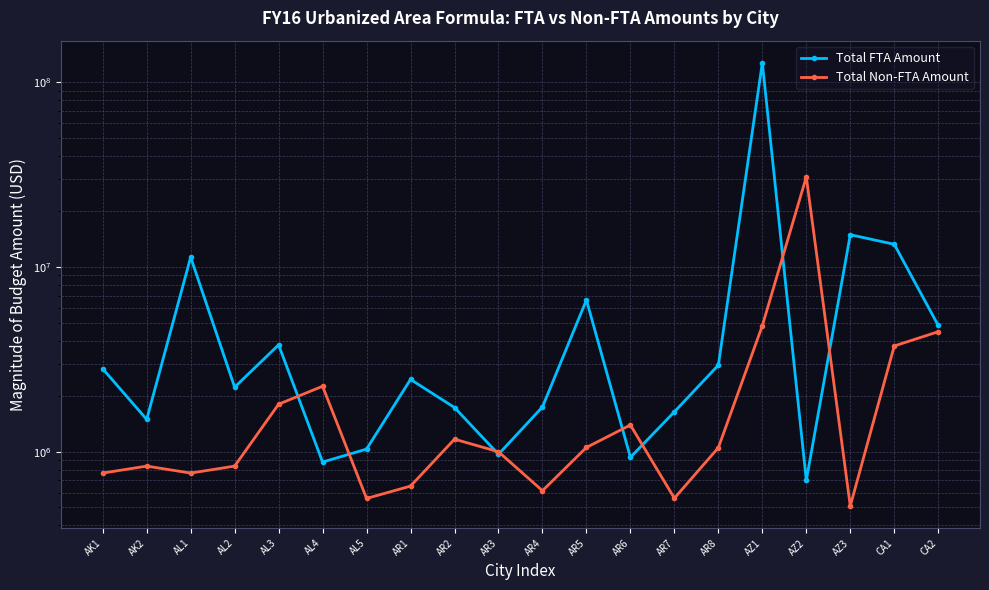

What is the spread (max minus min) of values at AL2?

1400495